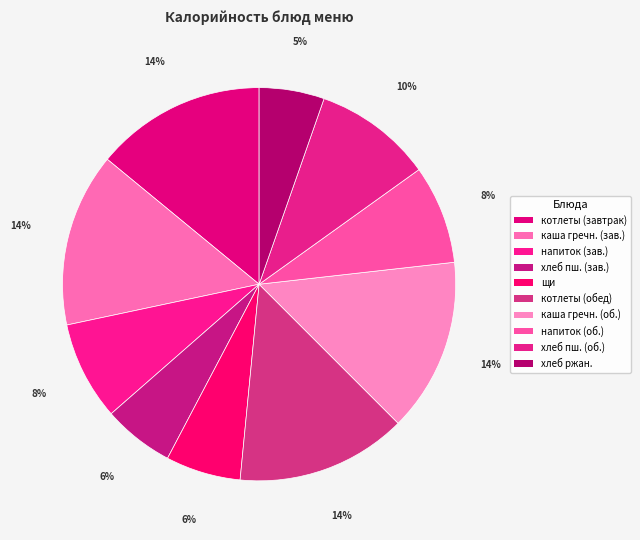

How many slices are in this pie chart?

10